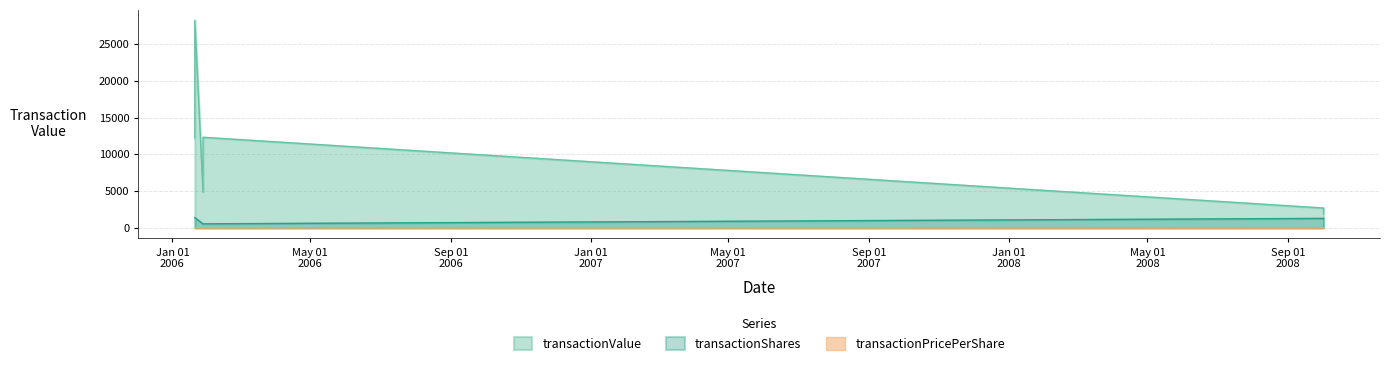

The value of transactionPricePerShare at 2008-10-01 18:48:52 is 2.6. True or false?

False